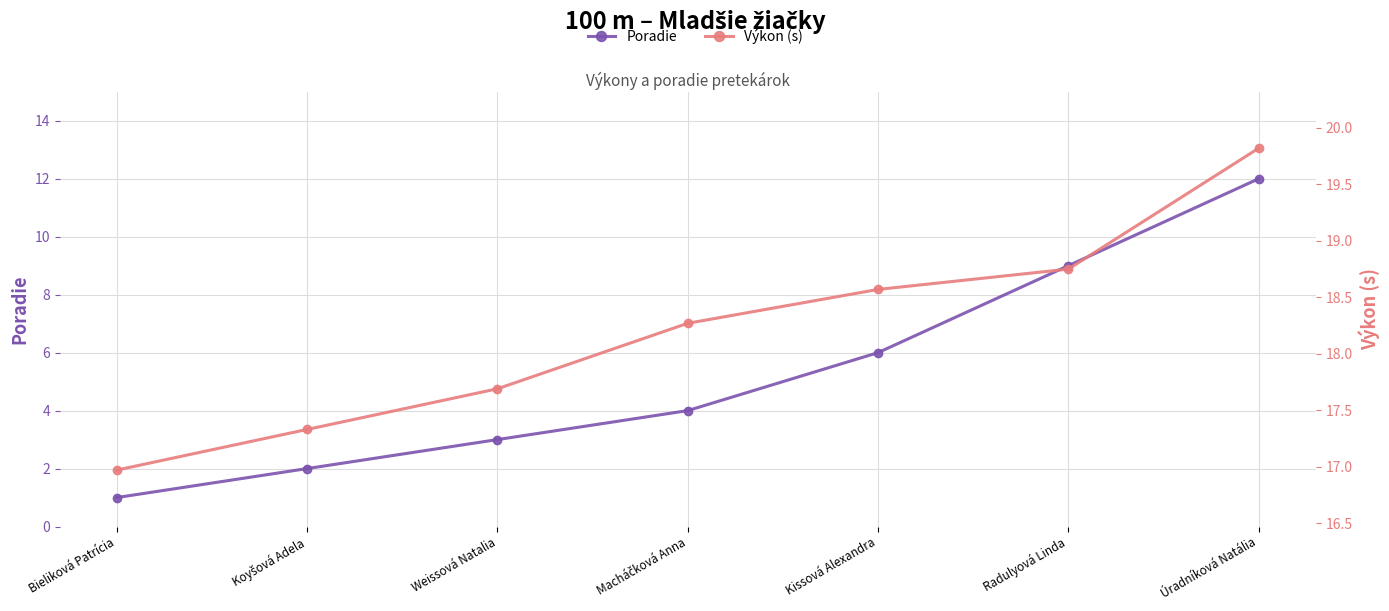

What is the difference between the second highest and second lowest values in the Poradie series?

7.0